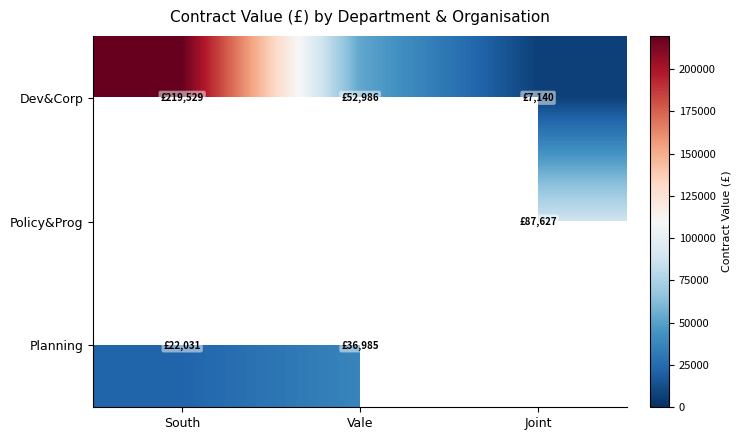

At how many categories does at least one series exceed 203188?

1